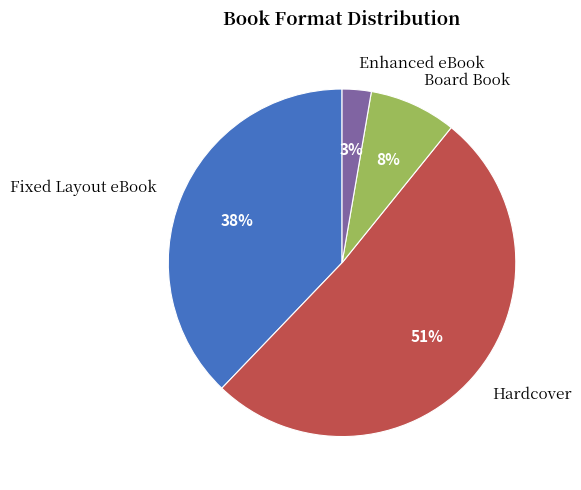

Does Board Book account for over 50% of the chart?

No